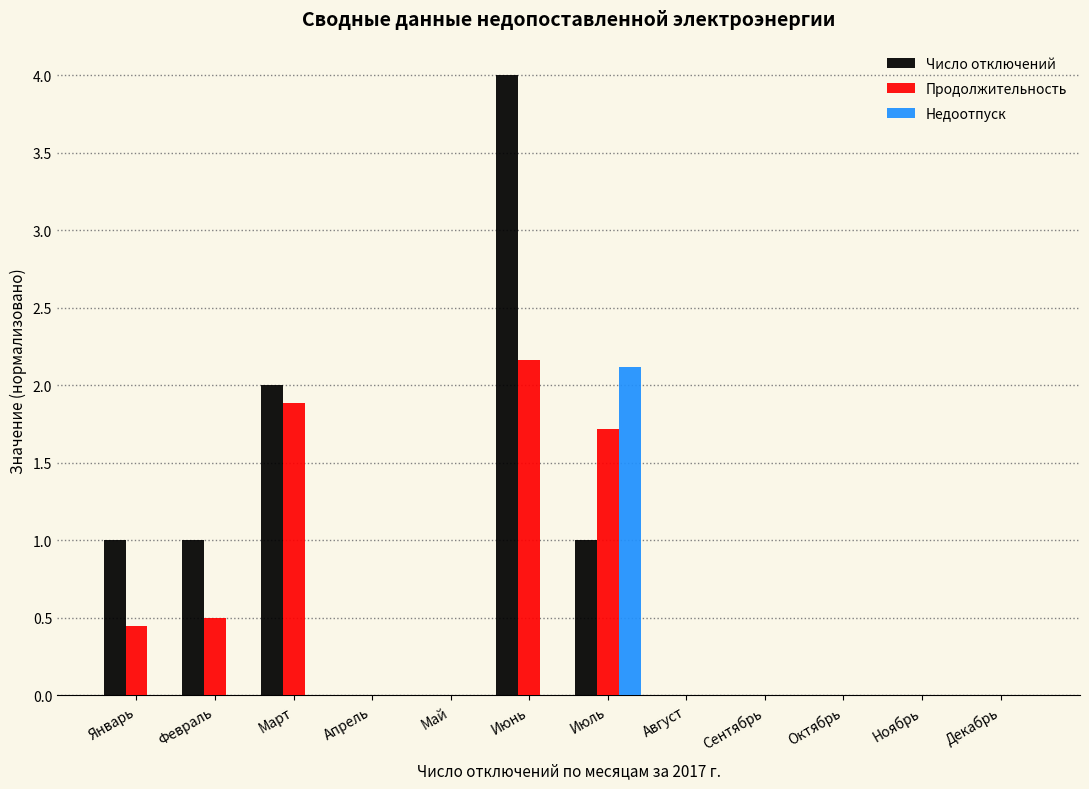

True or false: Число отключений has a value of 0.0 at Ноябрь.

True